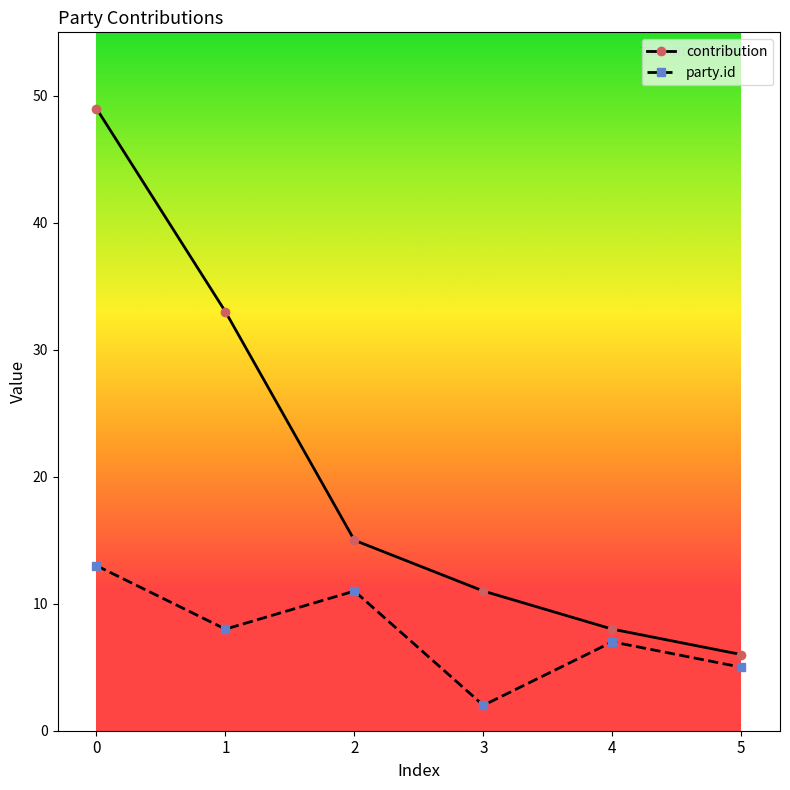

Between 0 and 3, which series saw the biggest shift?

contribution